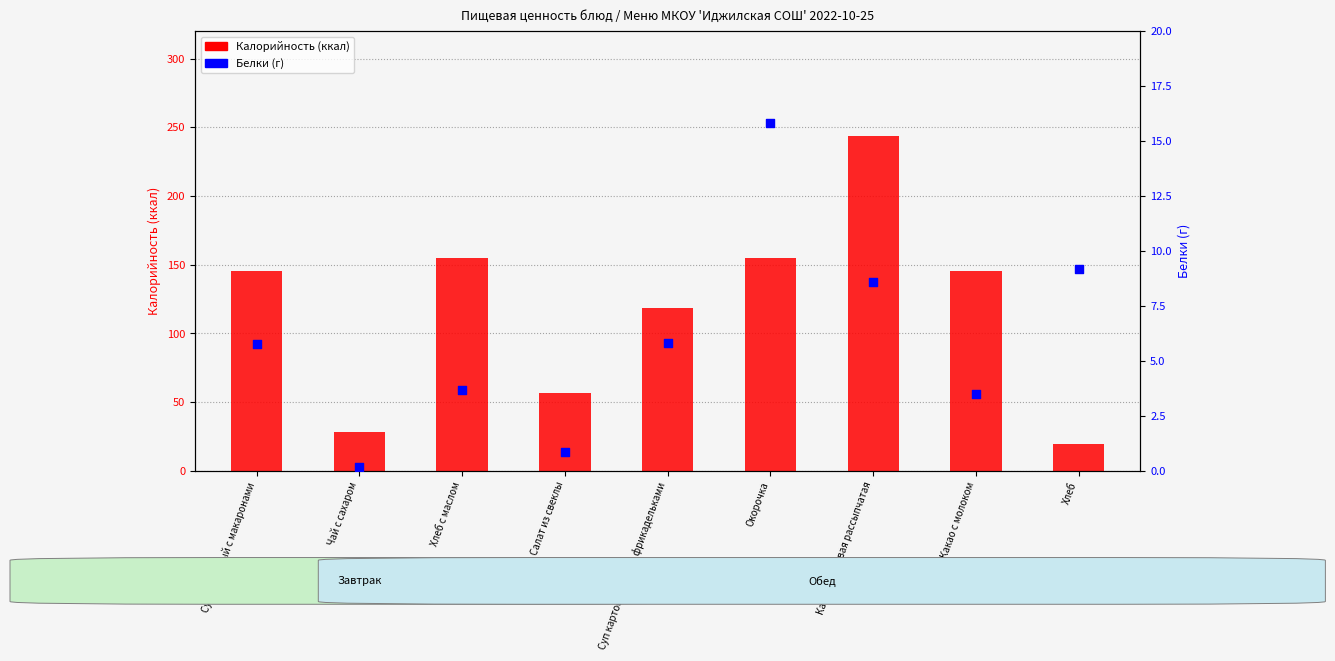

At how many categories does at least one series exceed 155?

1